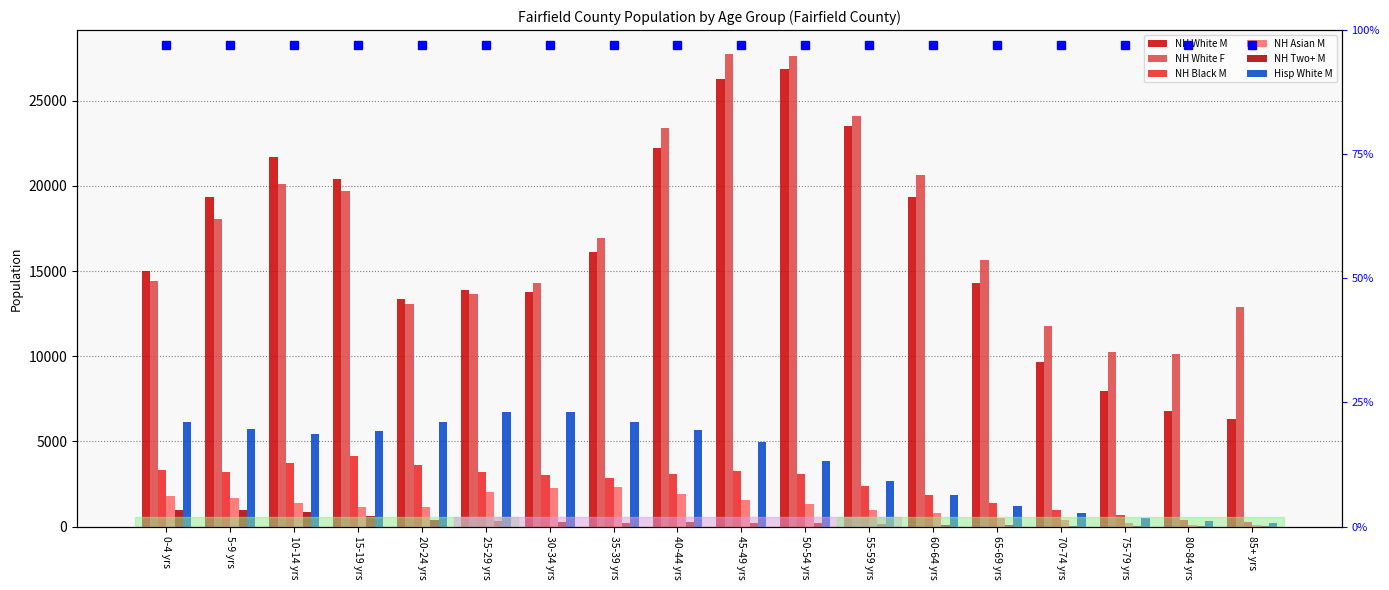

Is it true that NH White F equals 24078 at 55-59 yrs?

True